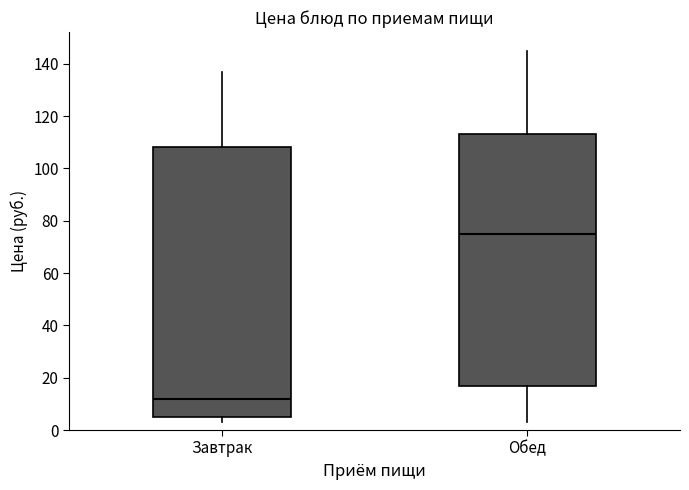

Comparing the boxes themselves (not the whiskers), which one is the tallest?

Завтрак